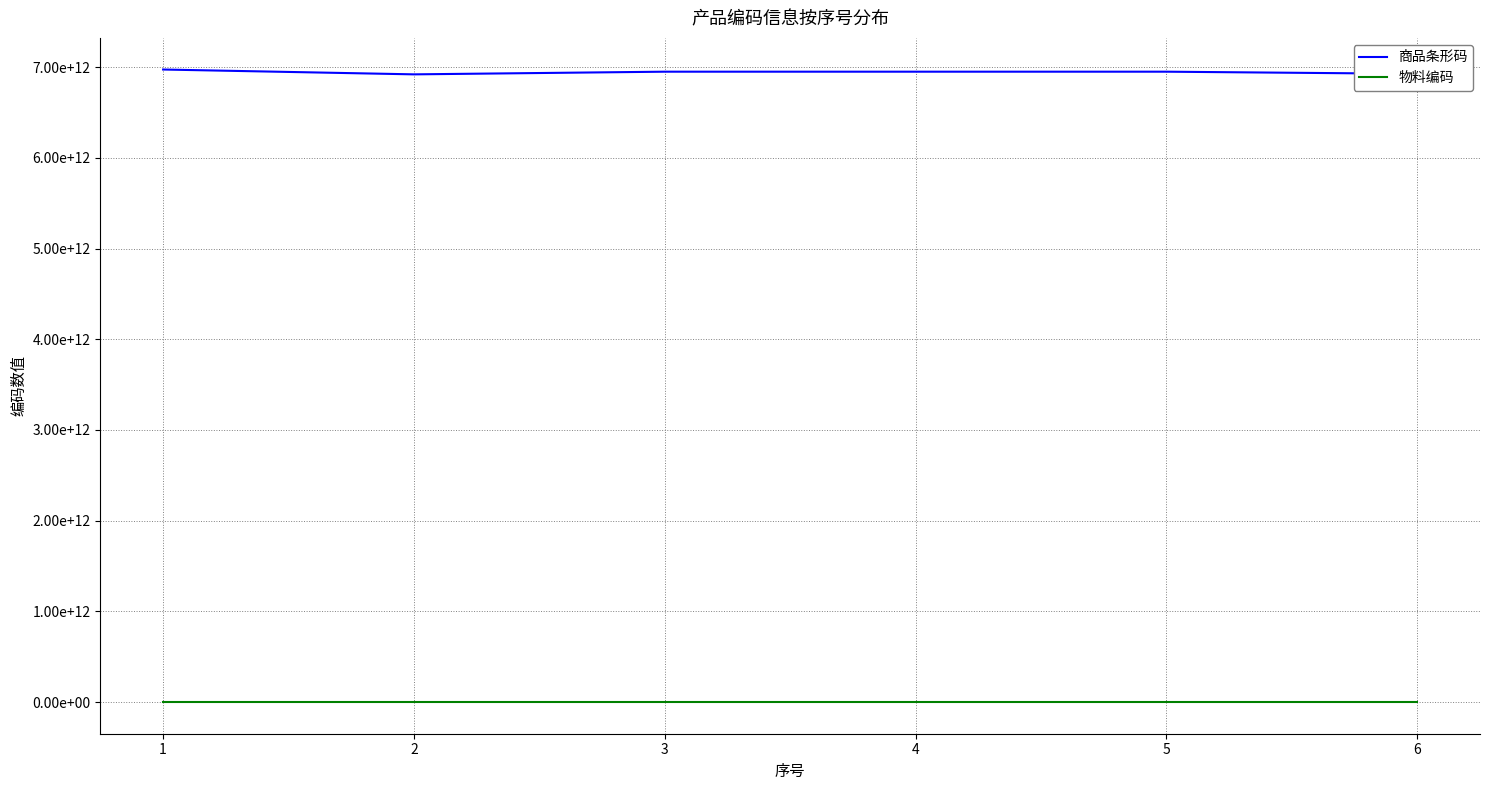

True or false: 物料编码 and 商品条形码 cross at least once.

False